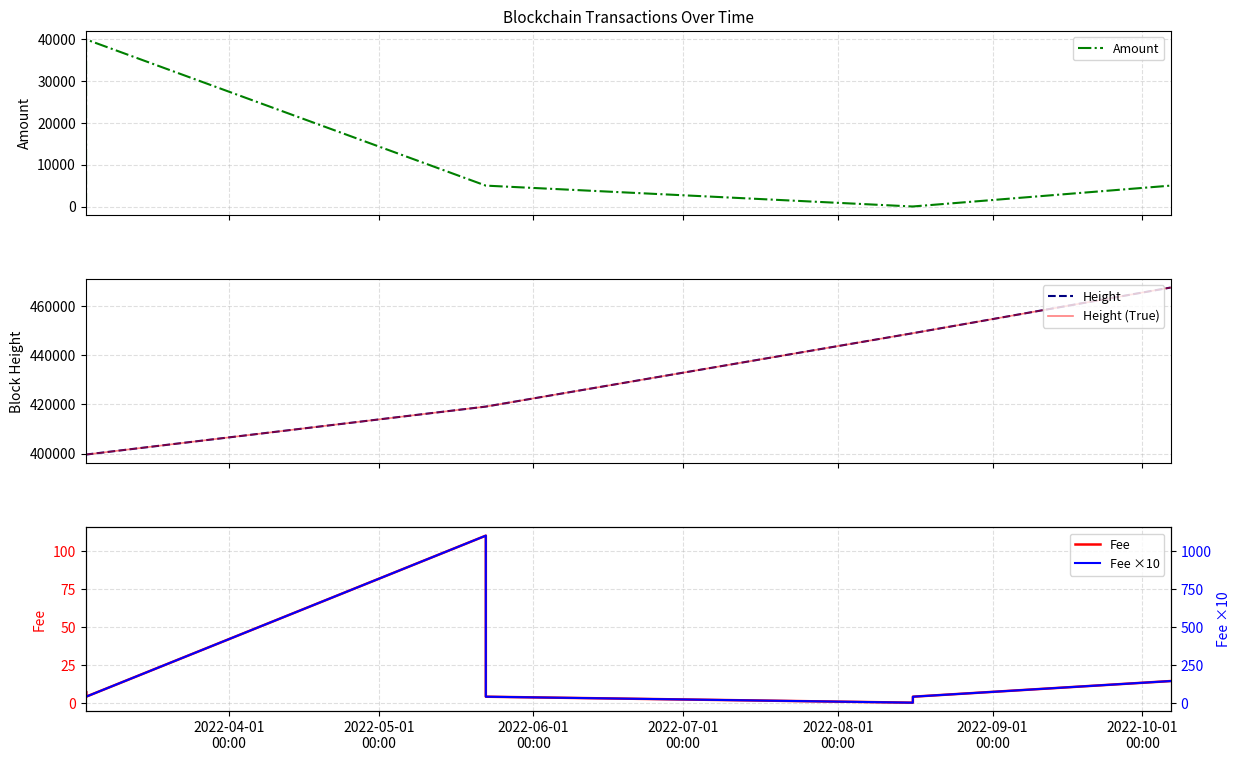

True or false: Height (True) and Height cross at least once.

False